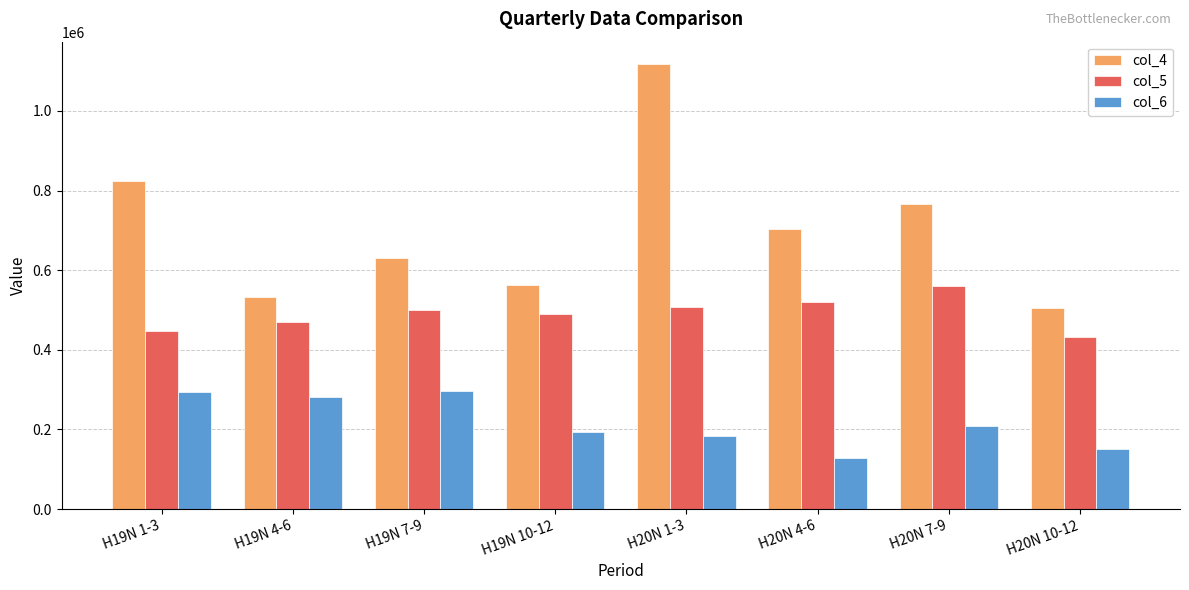

Which series has the largest total across all categories?

col_4